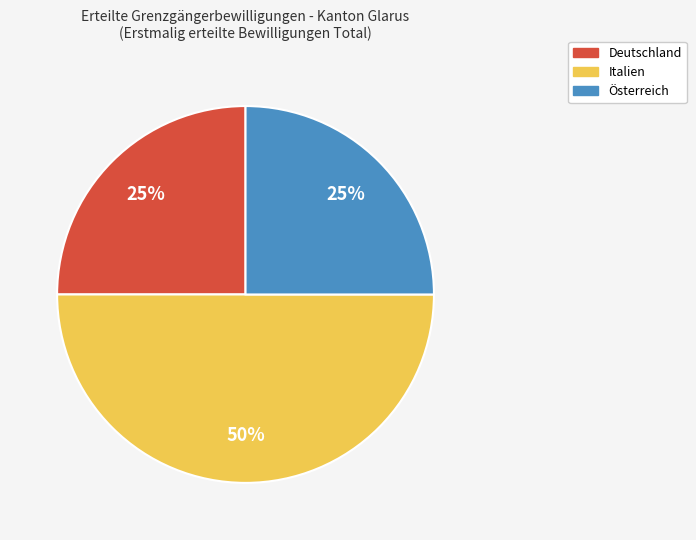

Is it true that Österreich is 25% of the pie?

True